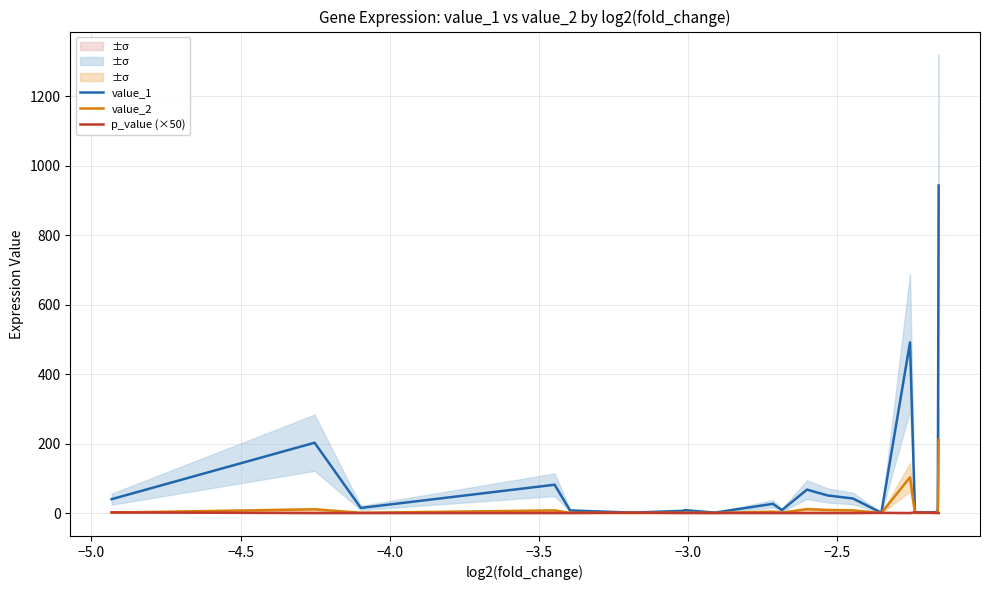

What is the highest value of the value_2 series?

210.9